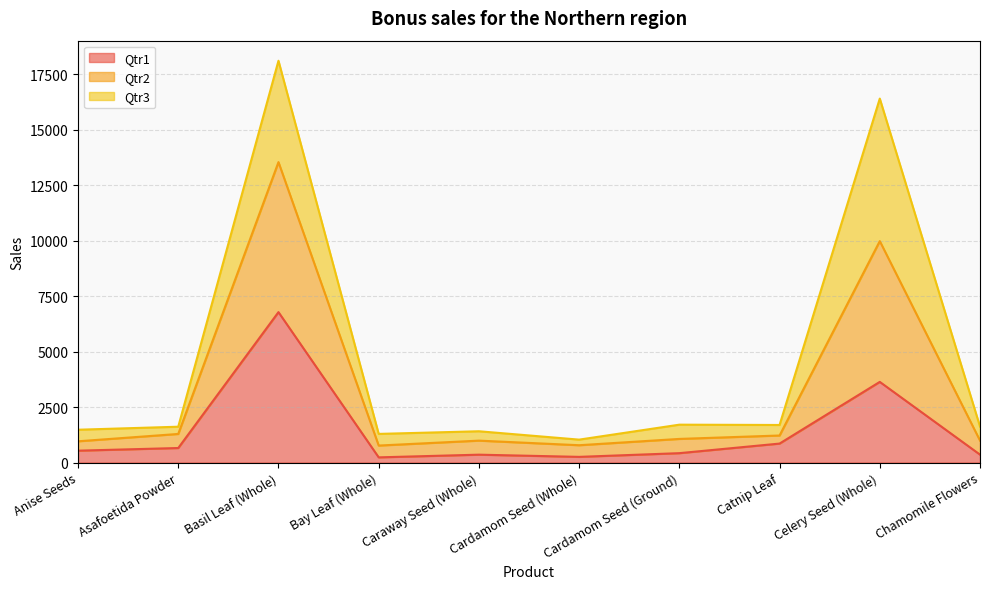

True or false: Qtr1 and Qtr2 cross at least once.

False